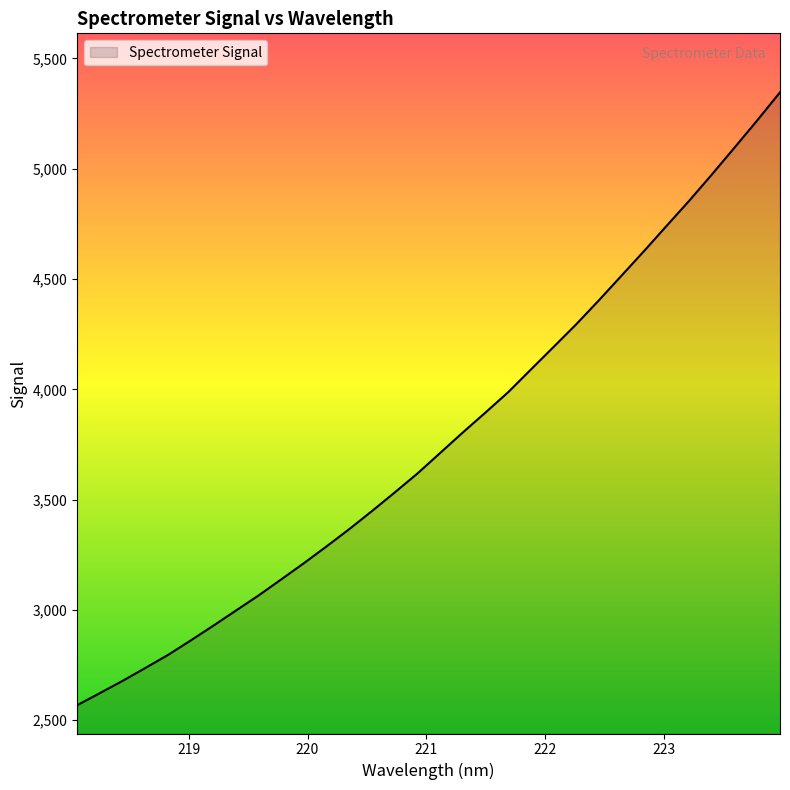

What is the maximum value shown in the chart?

5346.6